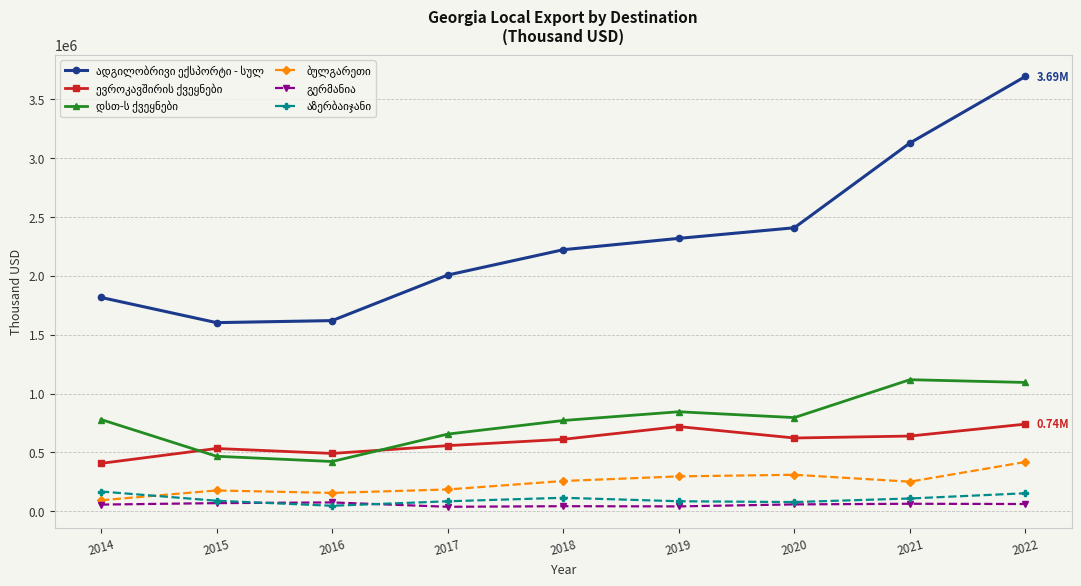

How many distinct data groups are displayed?

6